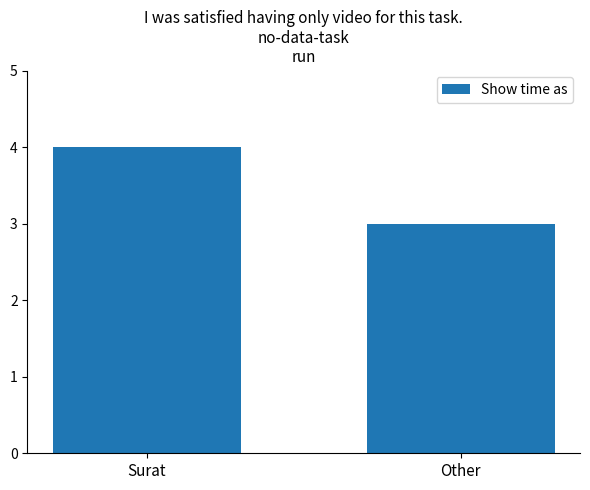

List the labels in order of value, smallest first.

Other, Surat